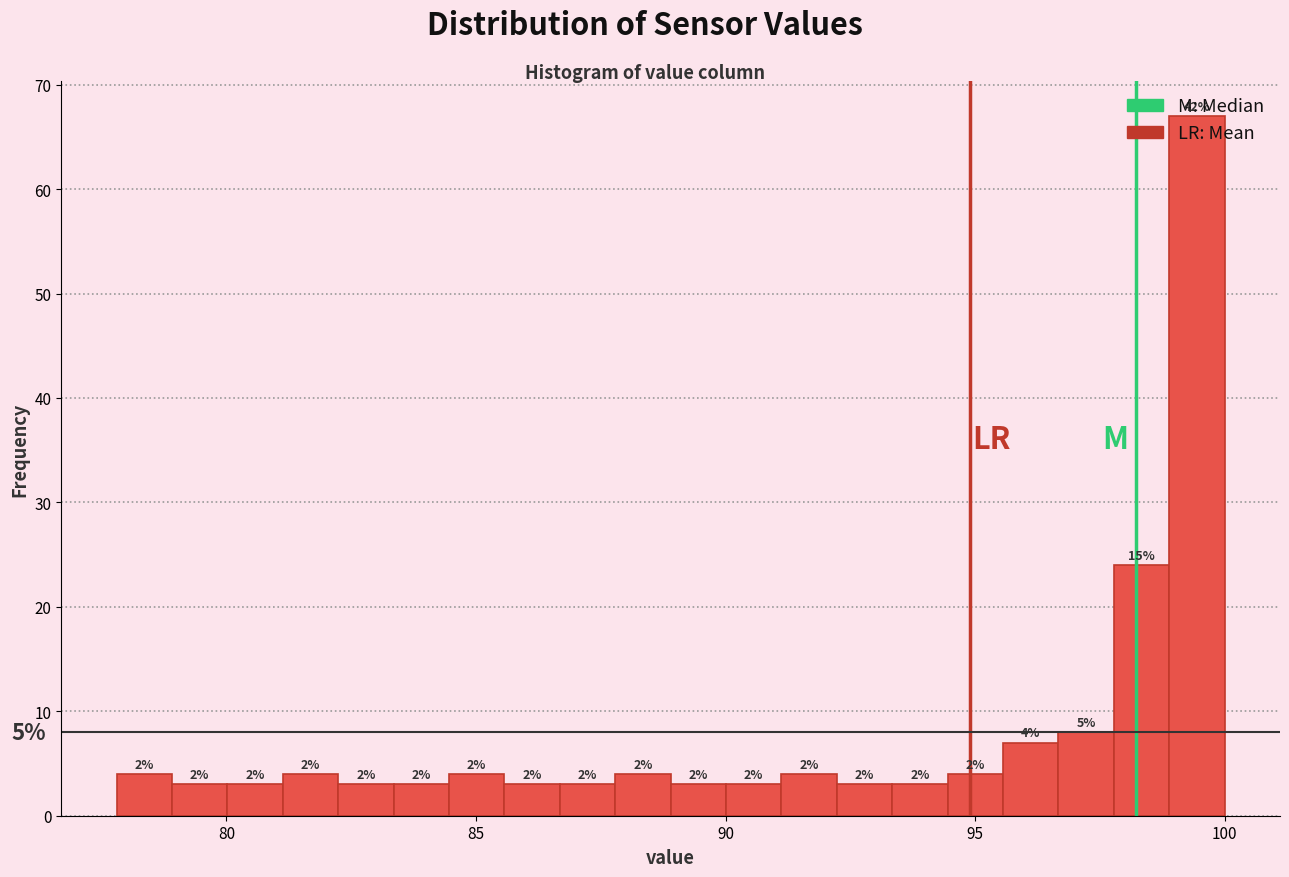

Read against the x-axis, roughly where is the centre of the tallest bar?

99.5